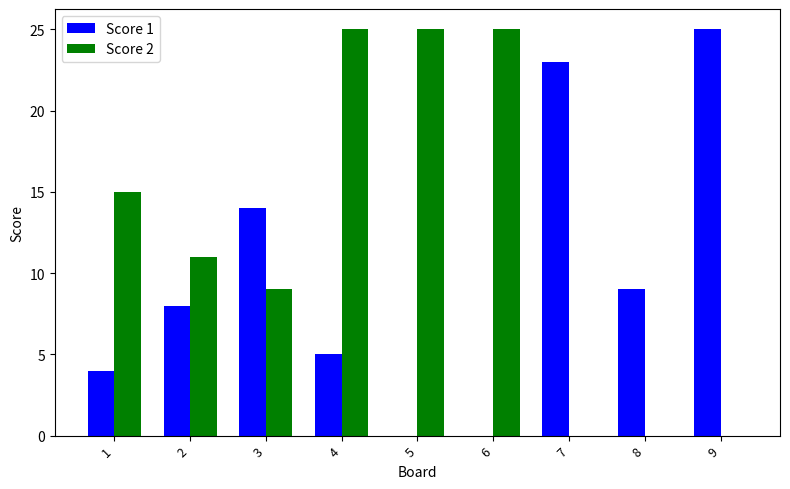

What is the maximum value for Score 1?

25